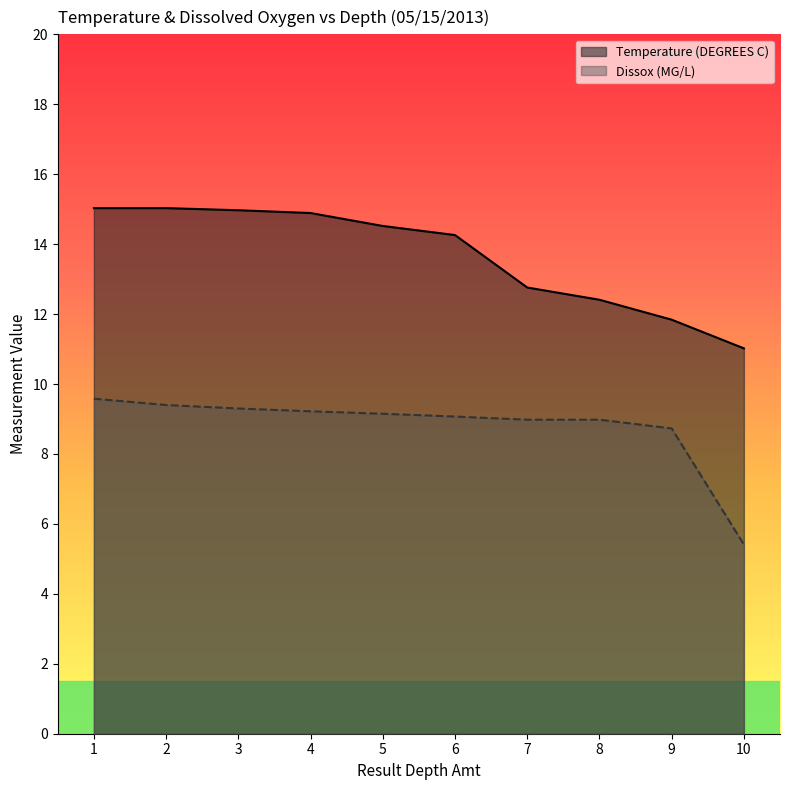

Which label corresponds to the smallest value in the chart?

10